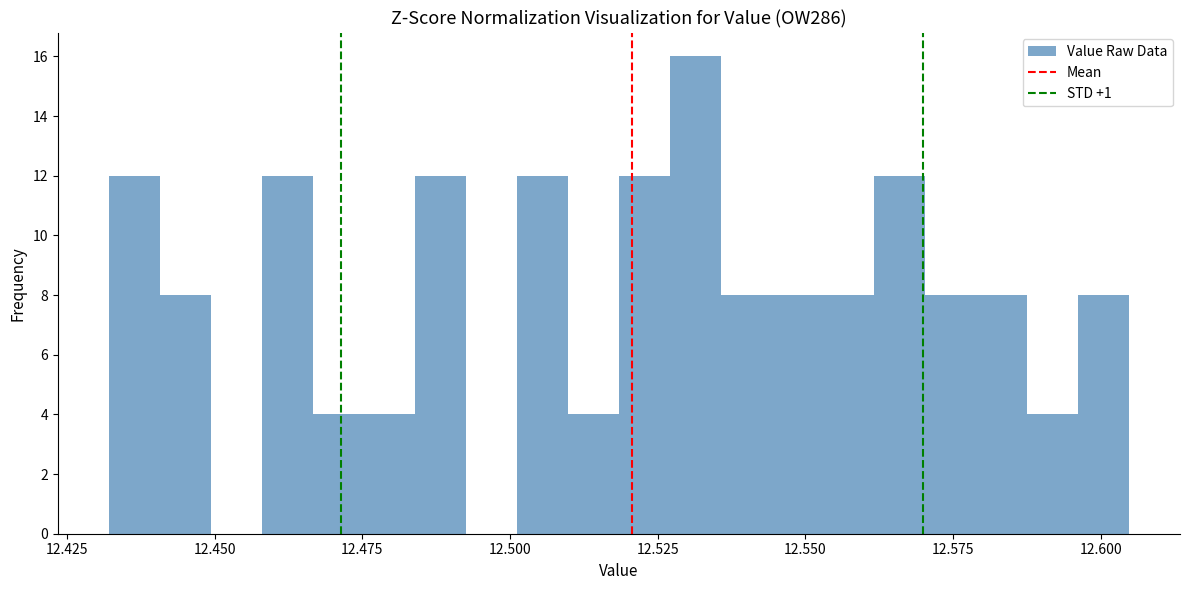

Around what value on the x-axis is the tallest bar? Give the approximate position of its centre, as read against the axis.

12.530